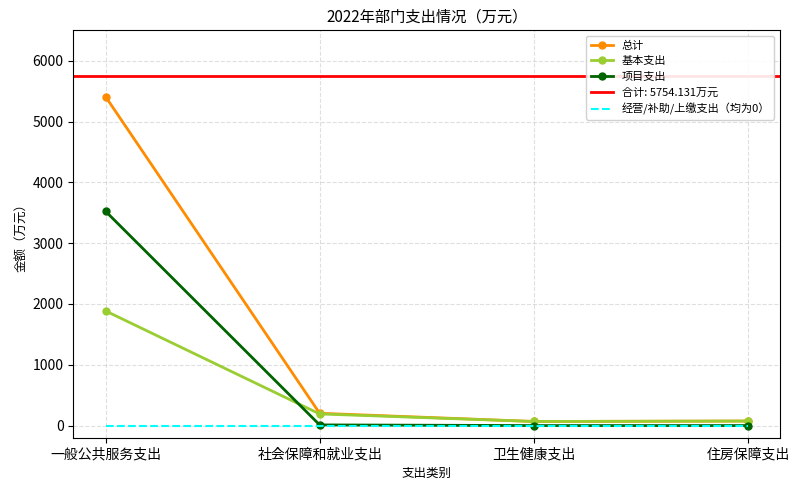

True or false: 基本支出 and 项目支出 intersect in this chart.

True